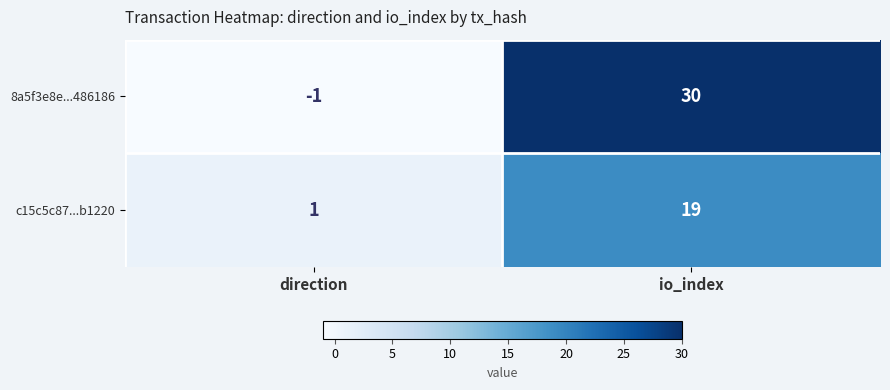

What is the maximum value shown in the chart?

30